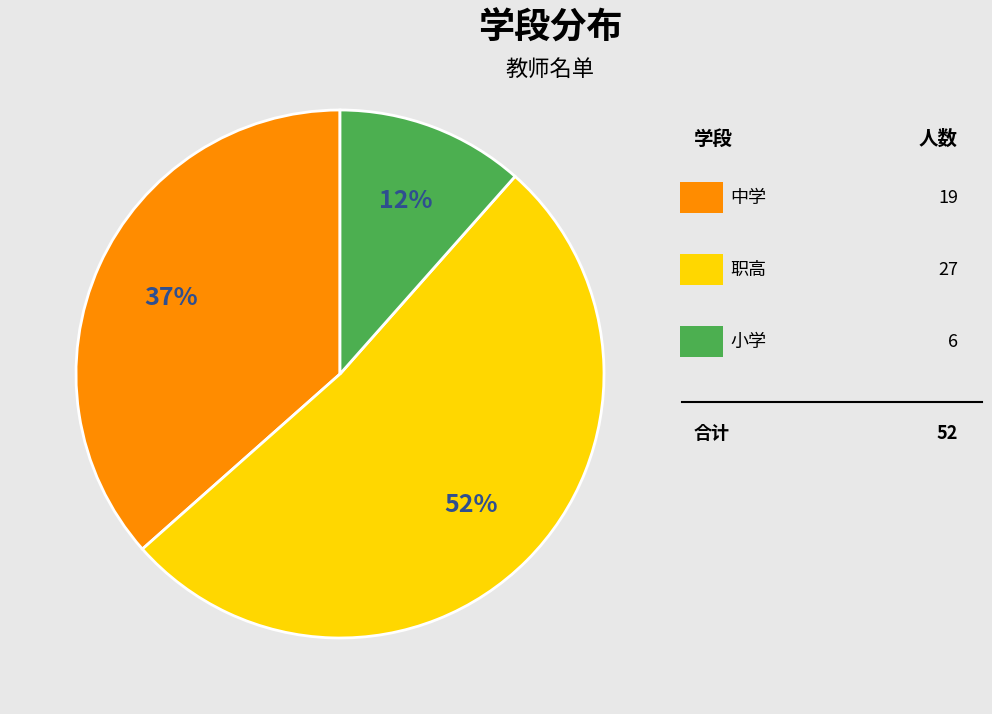

To the nearest percent, what is the average slice percentage?

33%